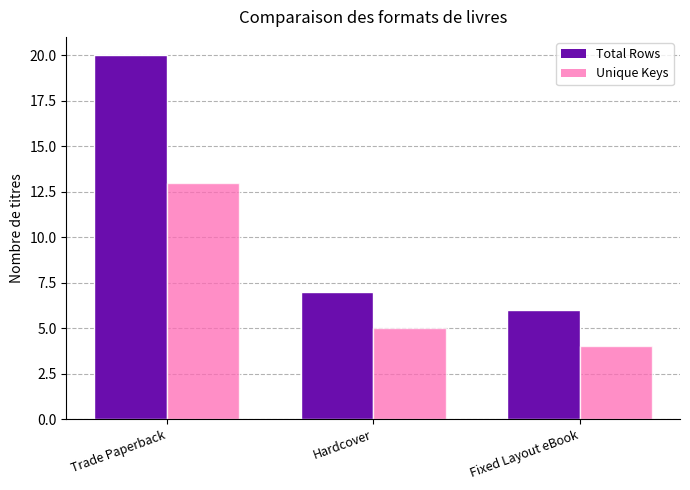

Which category has the highest value across all series?

Trade Paperback